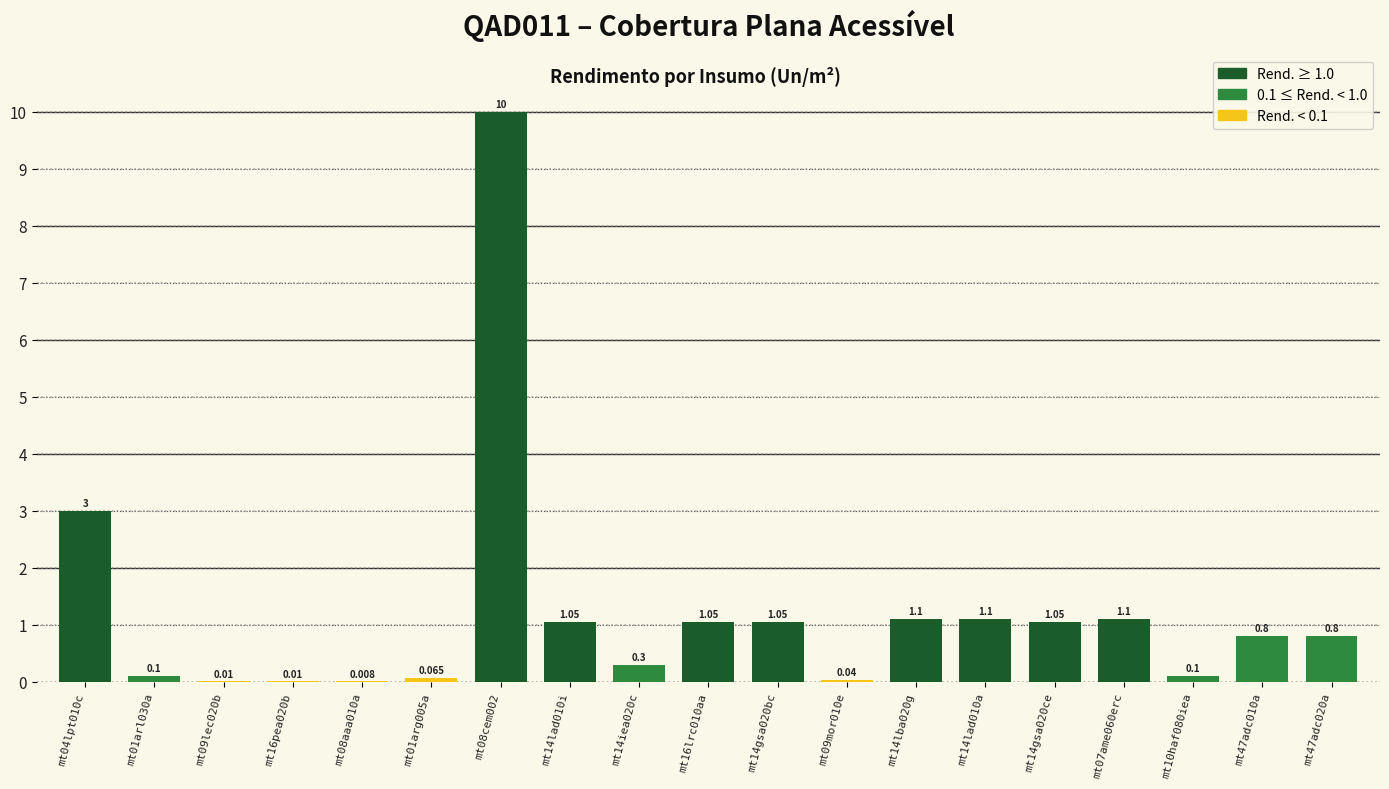

Is it true that the value at mt01arl030a is 0.1?

True